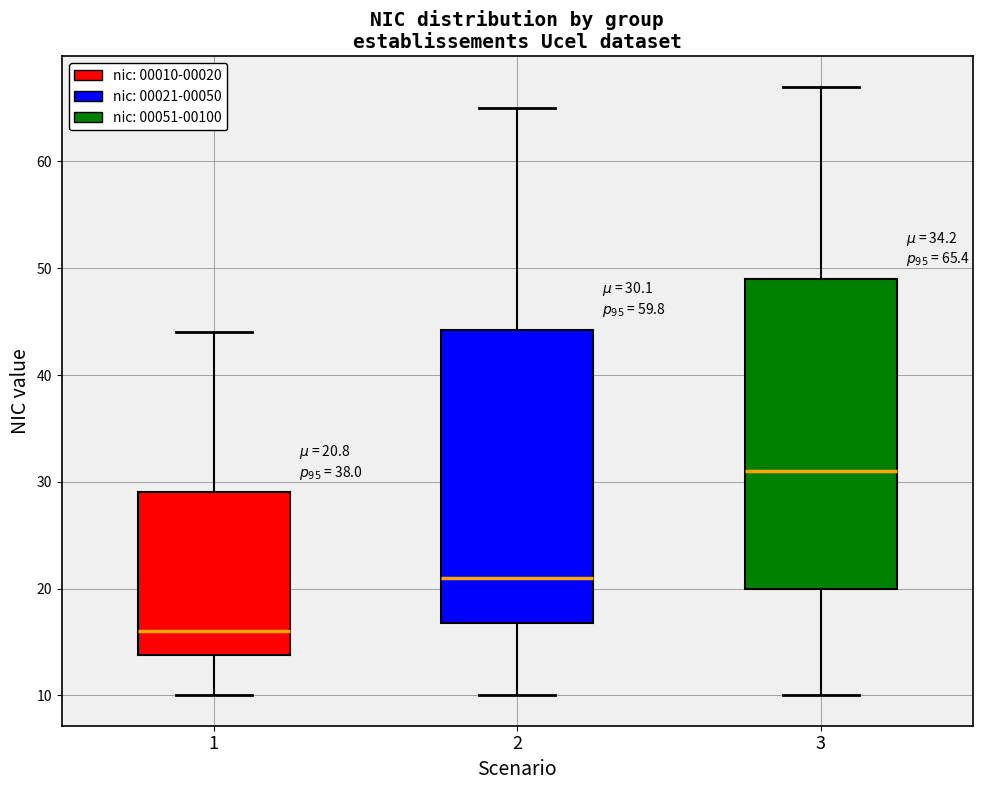

Which box has the highest median line?

3